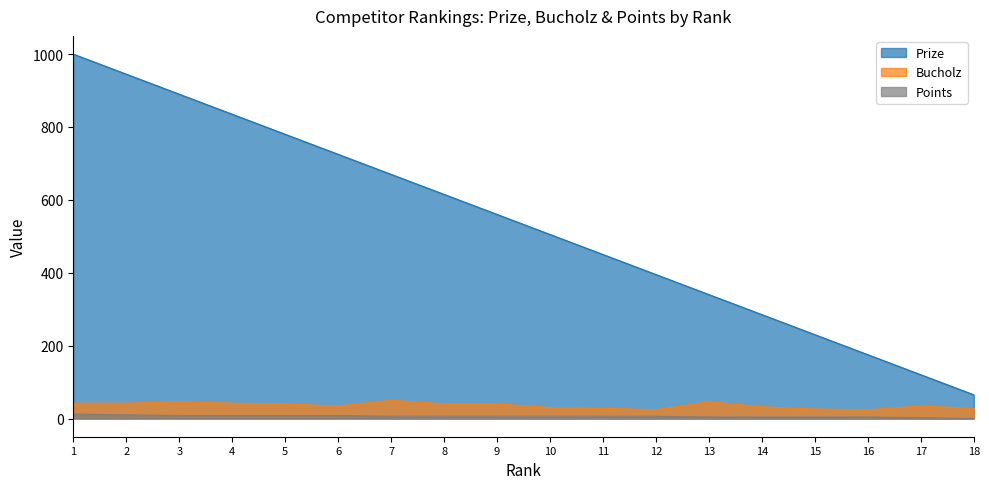

True or false: Bucholz and Prize intersect in this chart.

False